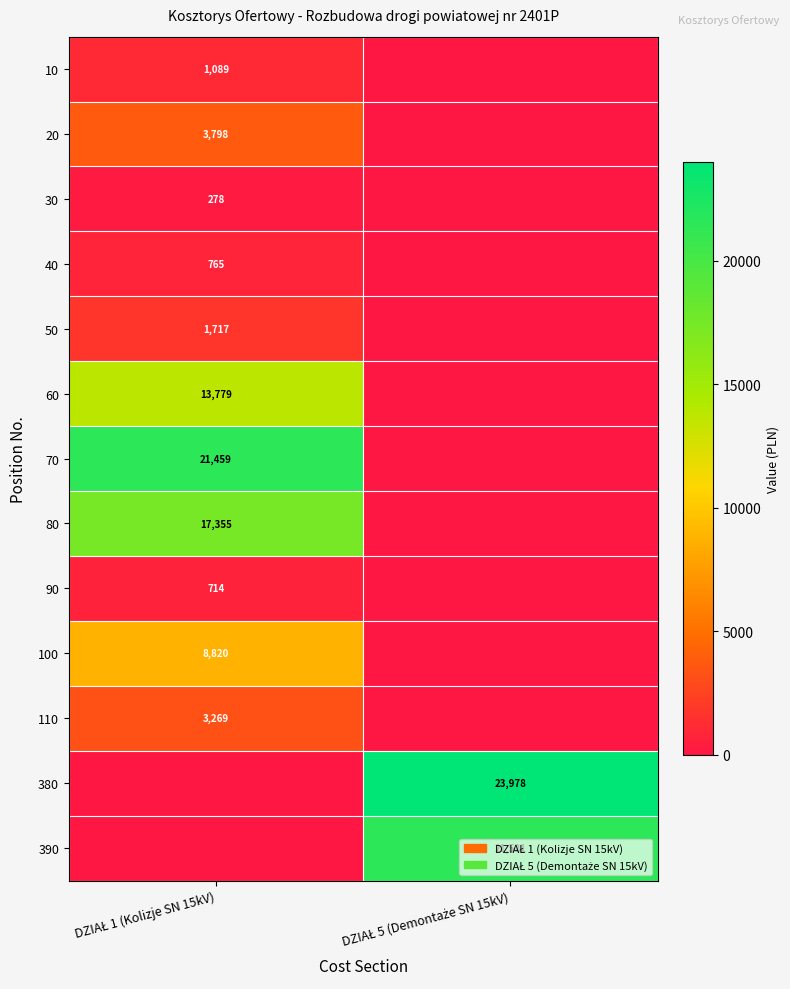

The 110 series shows -1560.0 at DZIAŁ 5 (Demontaże SN 15kV). True or false?

False